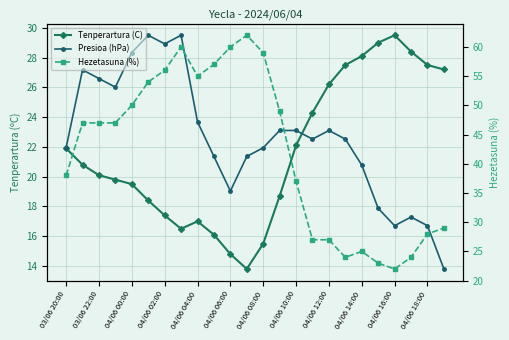

True or false: Presioa (hPa) and Hezetasuna (%) cross at least once.

False